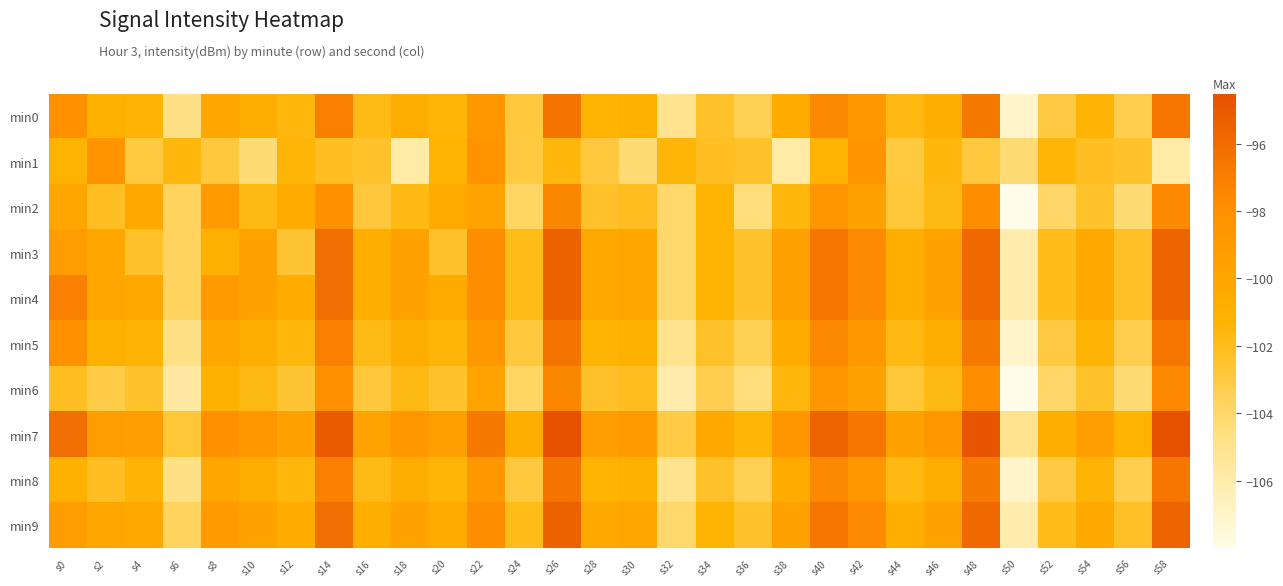

Which series changed the most between s18 and s56?

min1